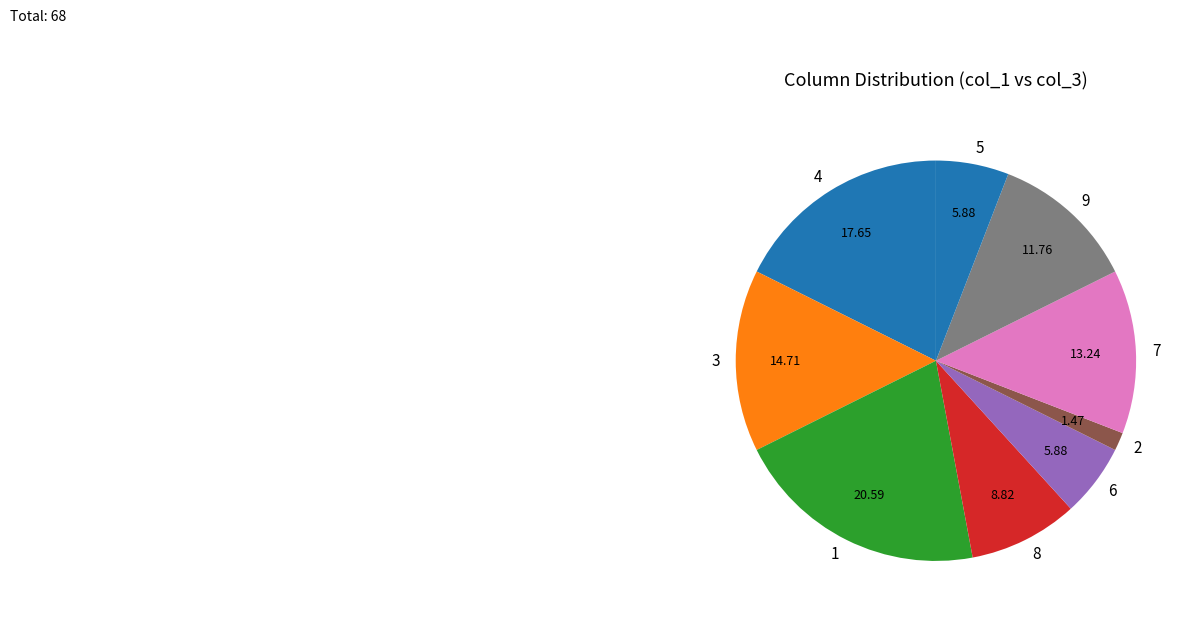

Is 1 the majority of the pie?

No